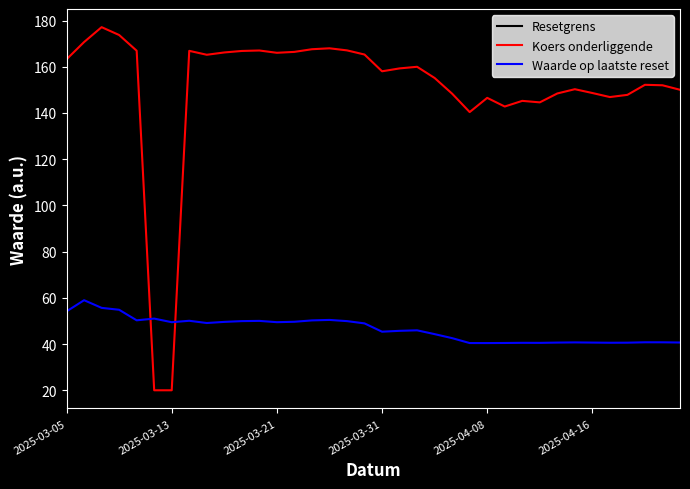

What is the maximum value for Koers onderliggende?

177.2